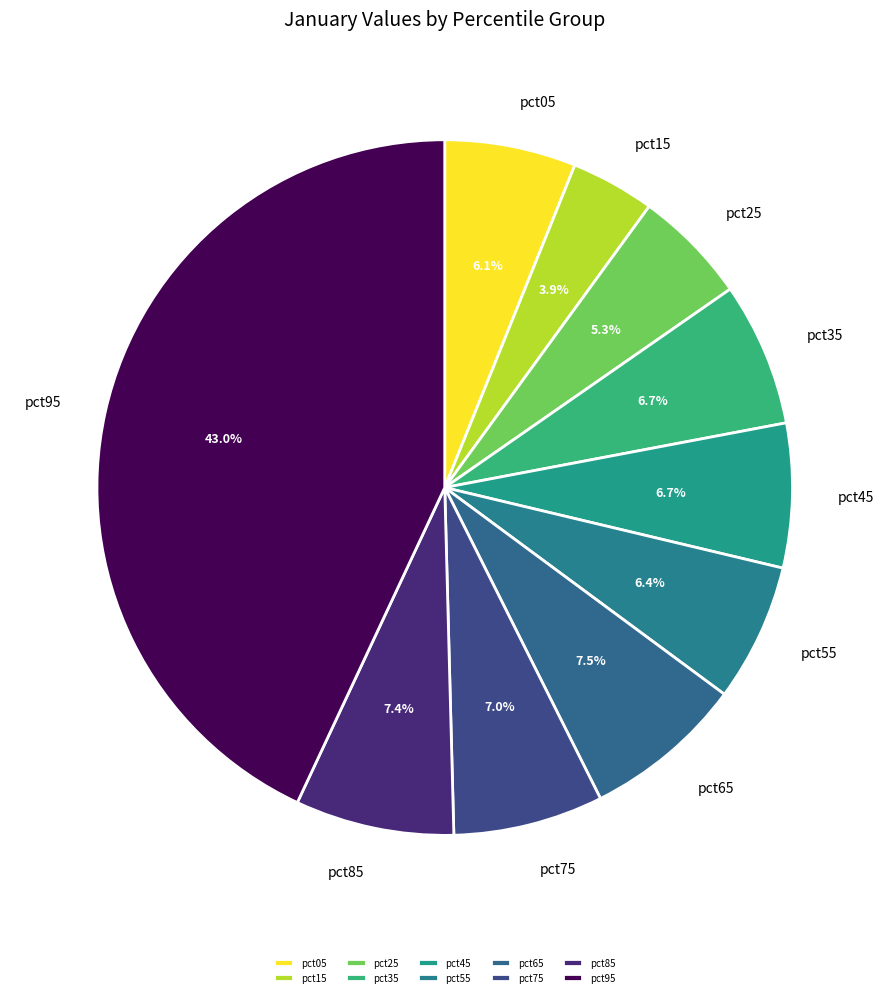

The pct35 slice represents 7% of the pie. True or false?

True